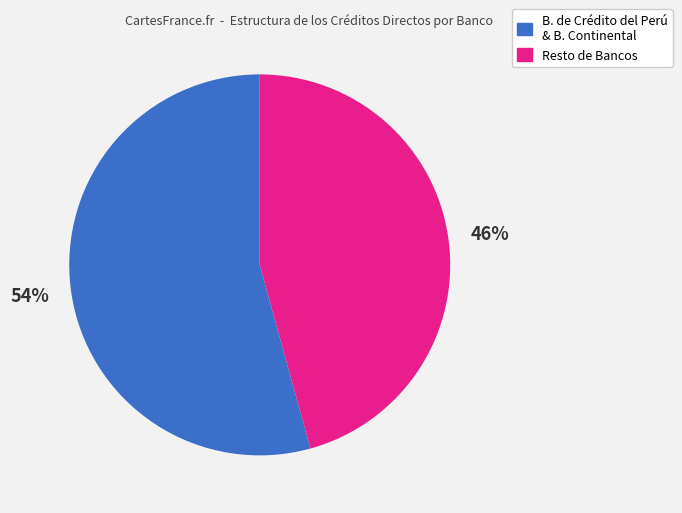

Does any single category account for the majority?

Yes